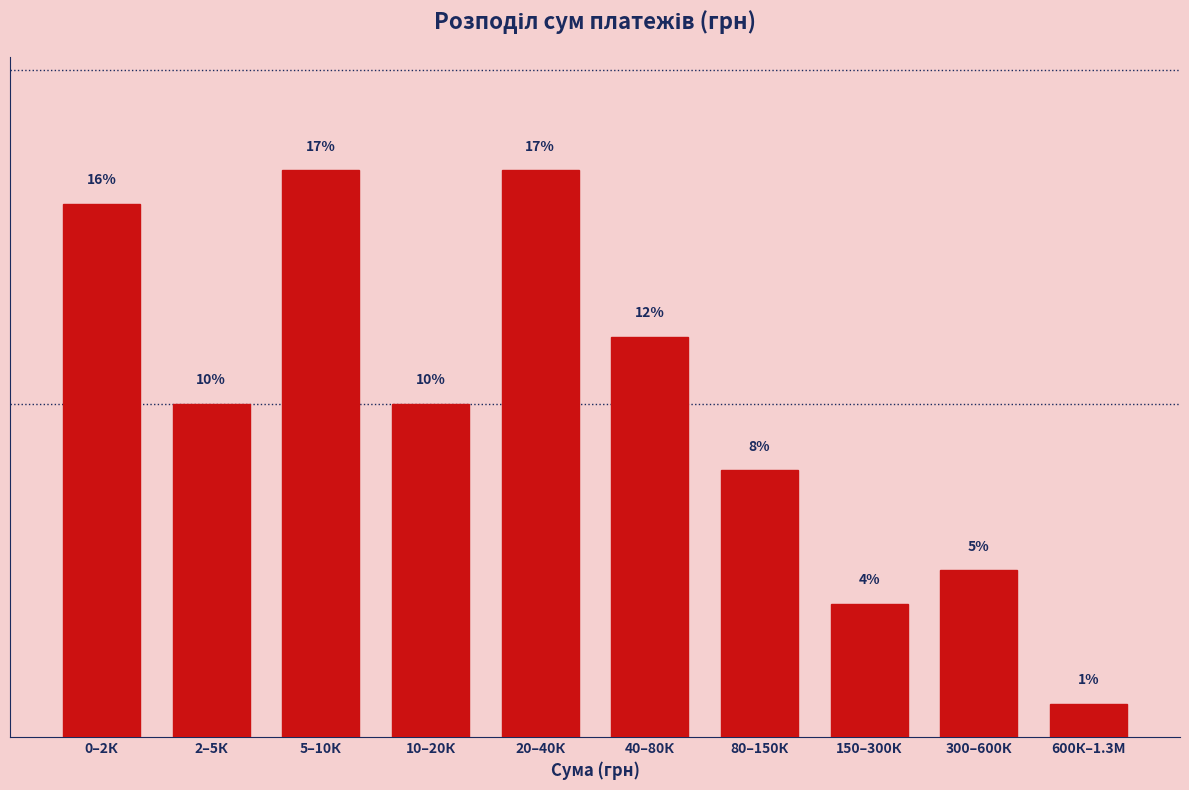

Where does the data first go above 10?

0–2К